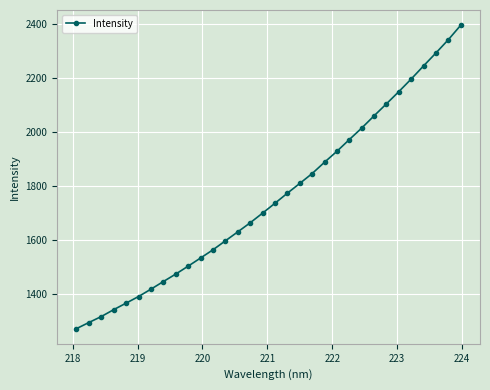

What is the sum of all values?

56224.6